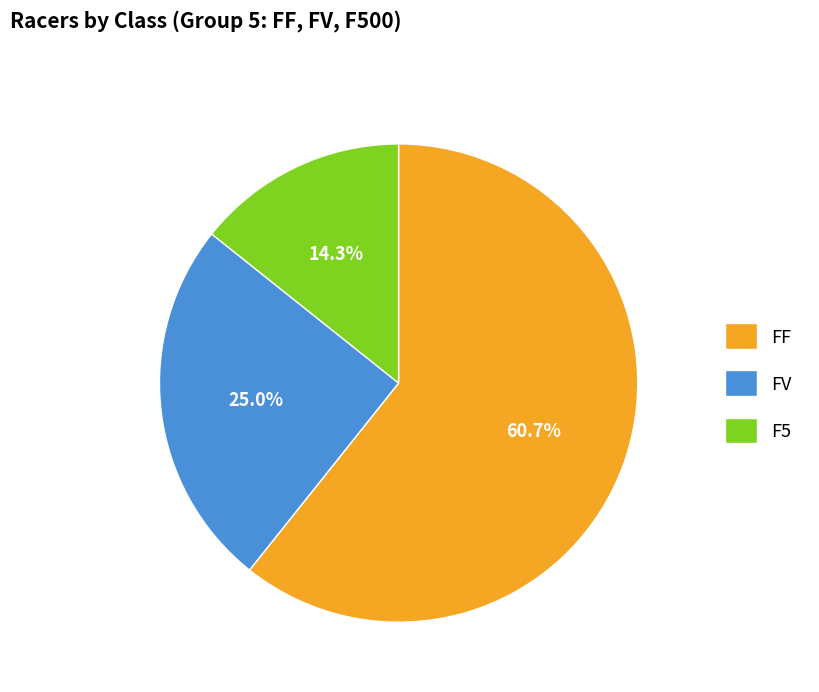

To the nearest percent, what portion does FF represent?

61%